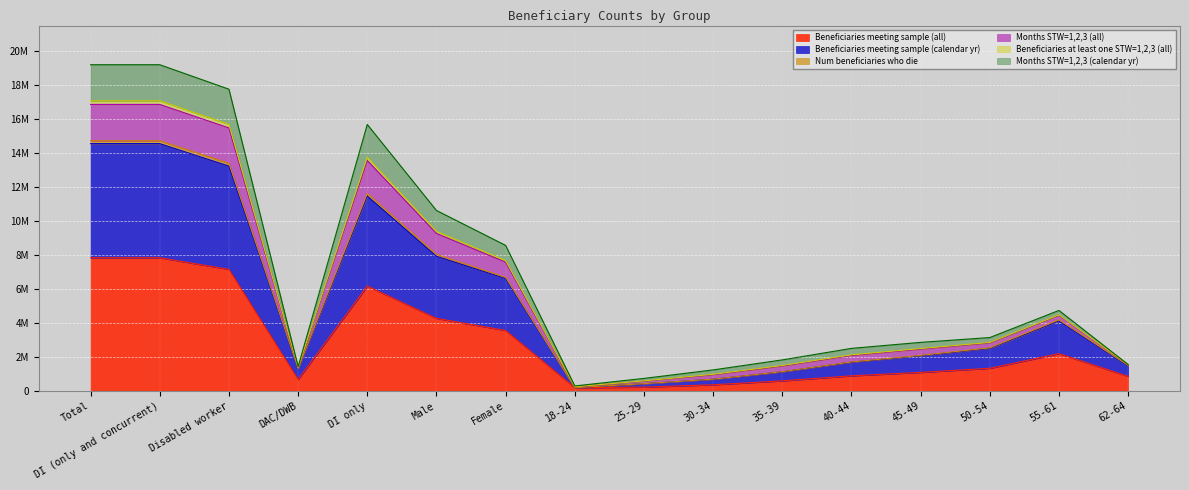

The value of Months STW=1,2,3 (all) at 45-49 is 1068522. True or false?

False